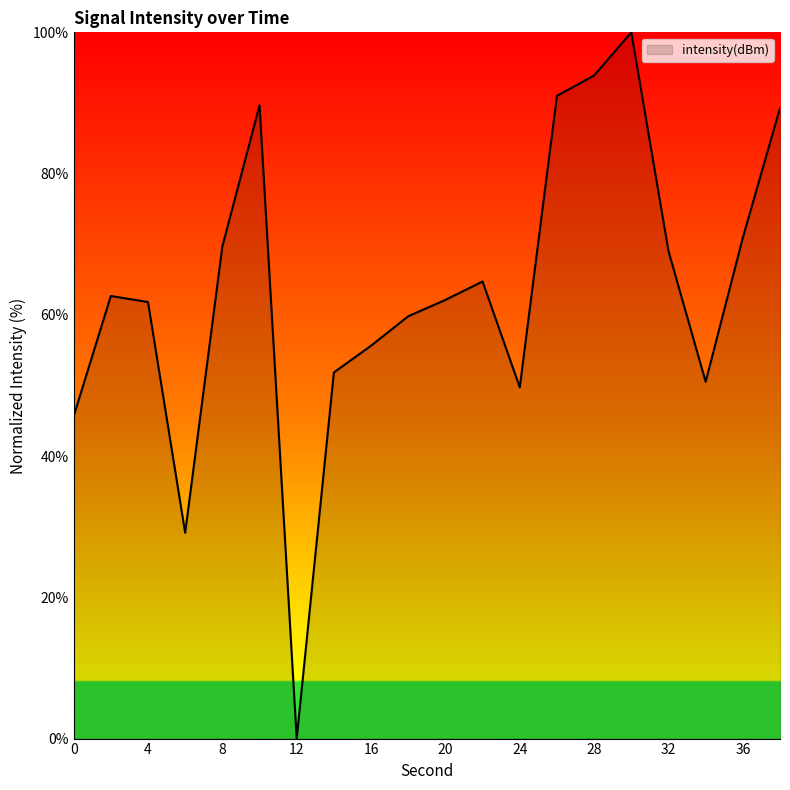

What is the maximum value shown in the chart?

100.0